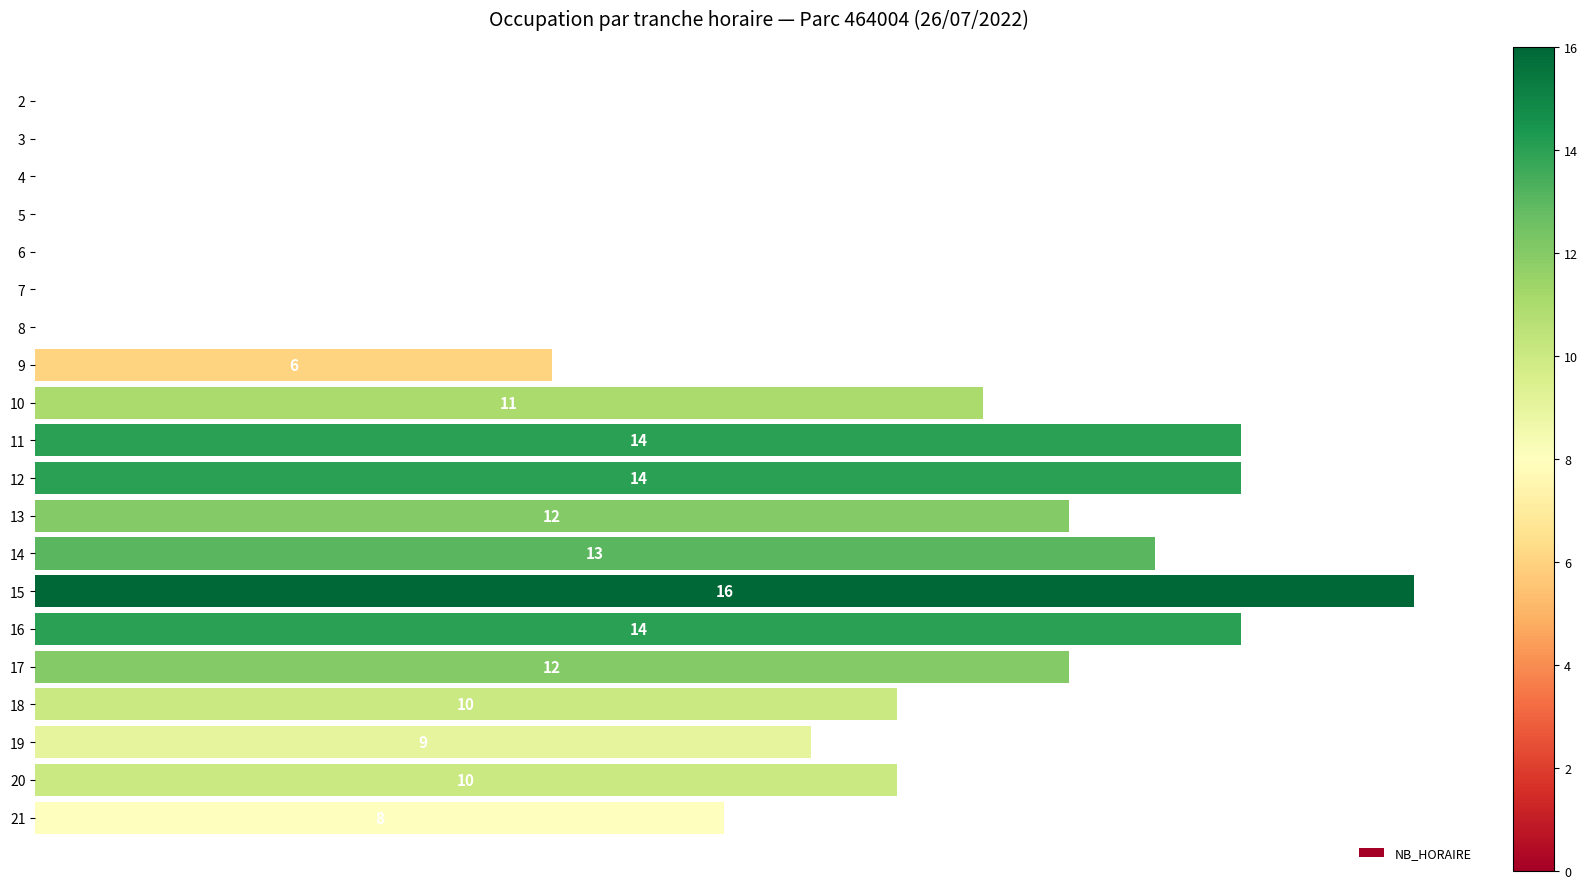

What is the greatest value displayed?

16